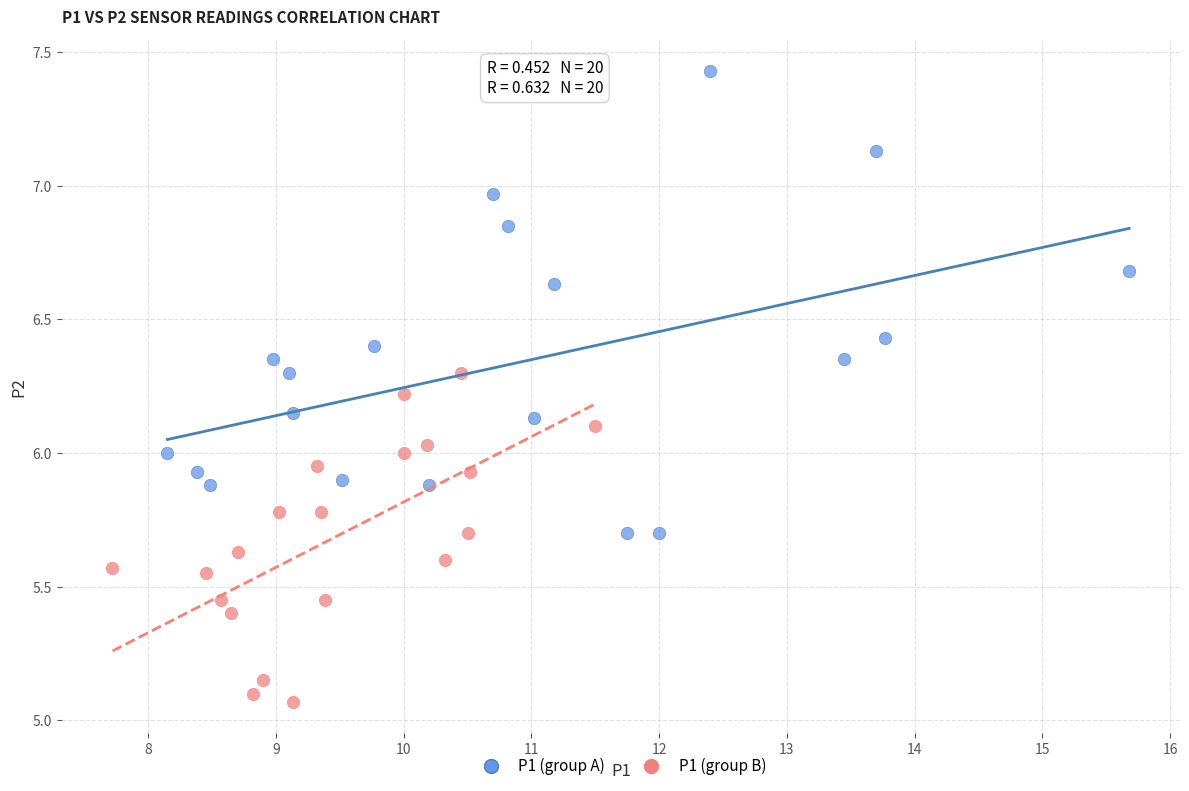

Which series reaches the maximum Y coordinate?

P1 (group A)